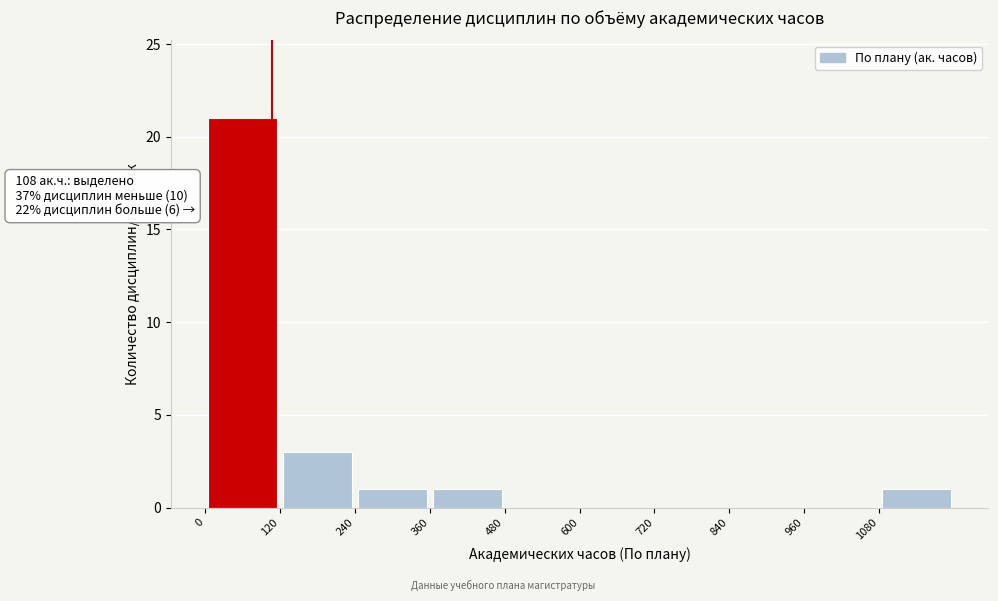

Which range on the x-axis has the tallest bar?

0 to 120